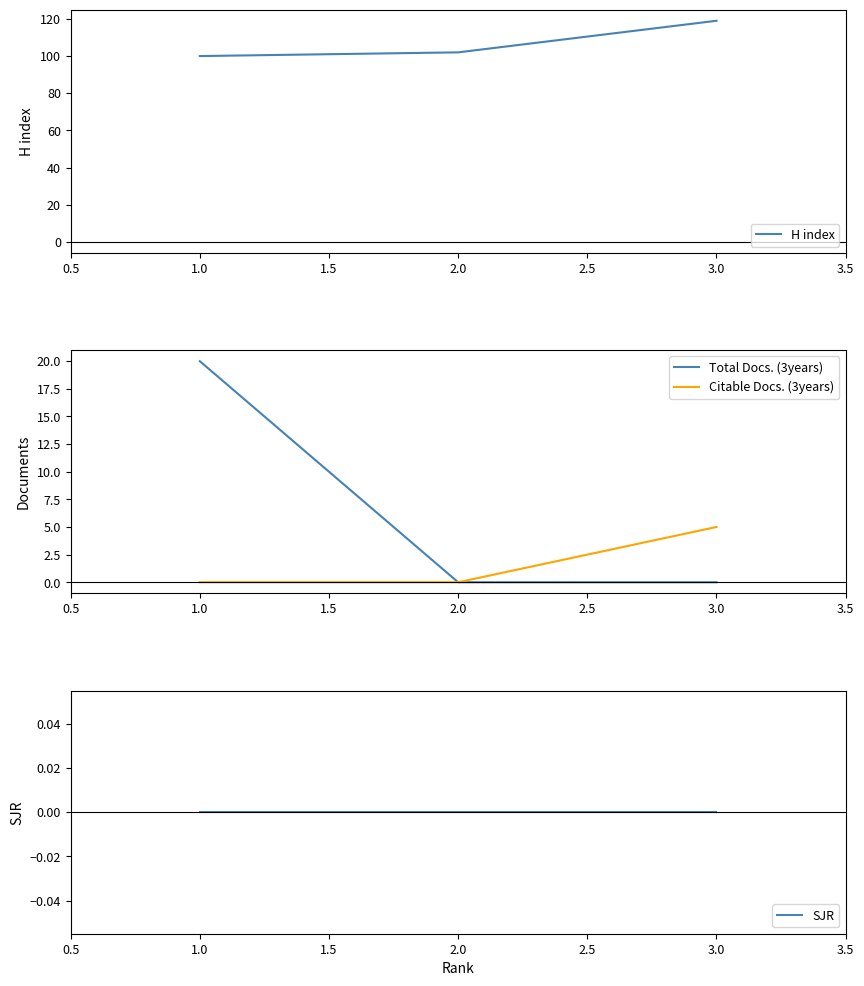

Is the value of Citable Docs. (3years) at 3.0 greater than the value of Total Docs. (3years) at 2.0?

Yes